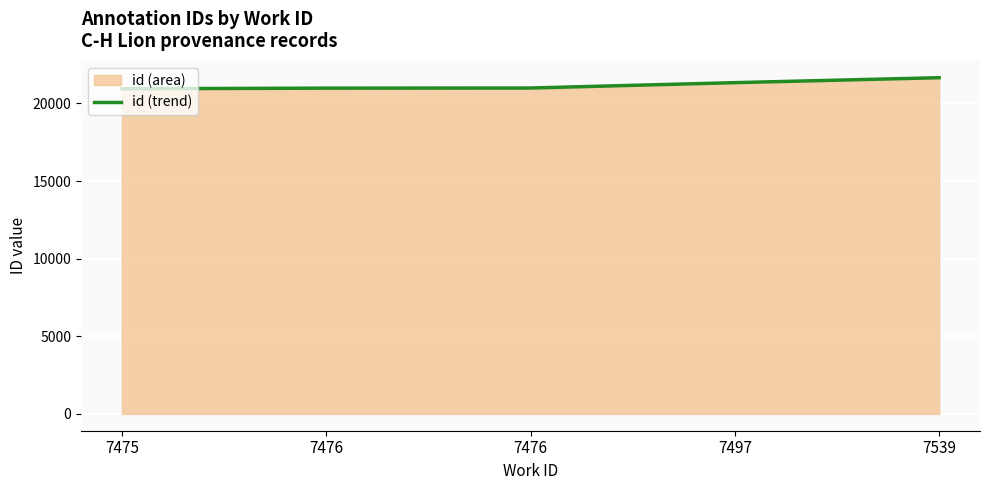

What is the average value?

21182